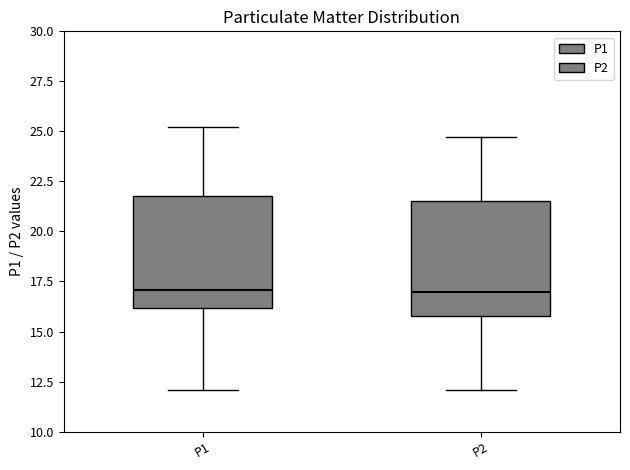

Reading left to right, read every box against the y-axis: the position of its median line, the range the box covers, and the ends of its whiskers. The values are not printed on the chart, so give them approximately, as read against the axis.

P1: median 17.0, box 16.0 to 22.0, whiskers 12.0 to 25.0
P2: median 17.0, box 16.0 to 21.5, whiskers 12.0 to 24.5